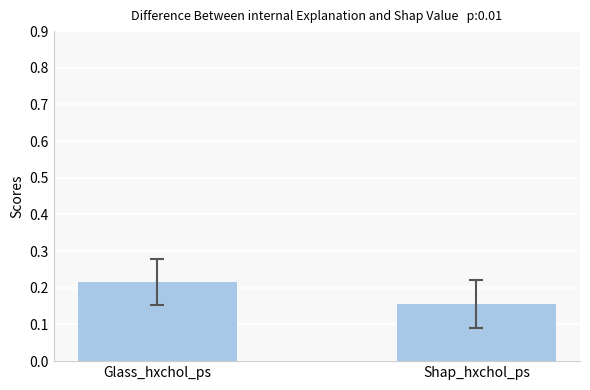

Is it true that the value at Glass_hxchol_ps is 0.1?

False